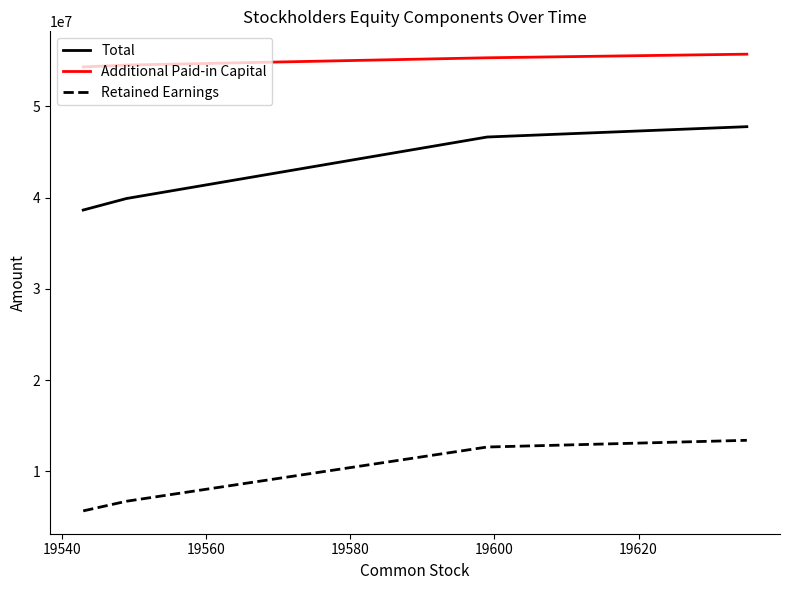

True or false: Total and Retained Earnings cross at least once.

False